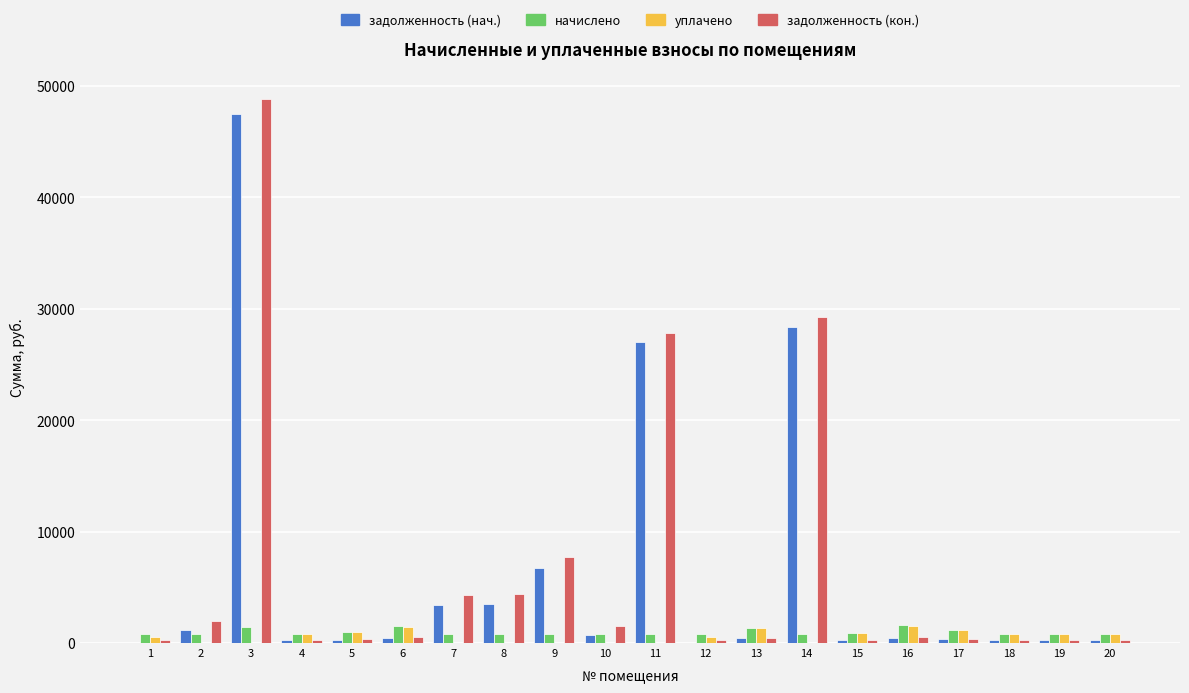

Is the value of уплачено at 18 greater than the value of задолженность (кон.) at 3?

No